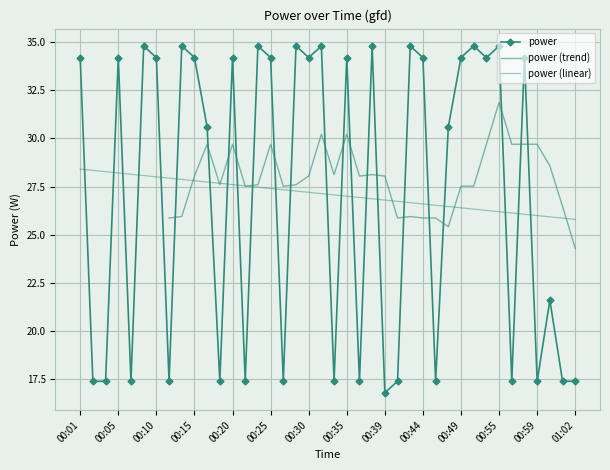

Where is the first local minimum?

00:02